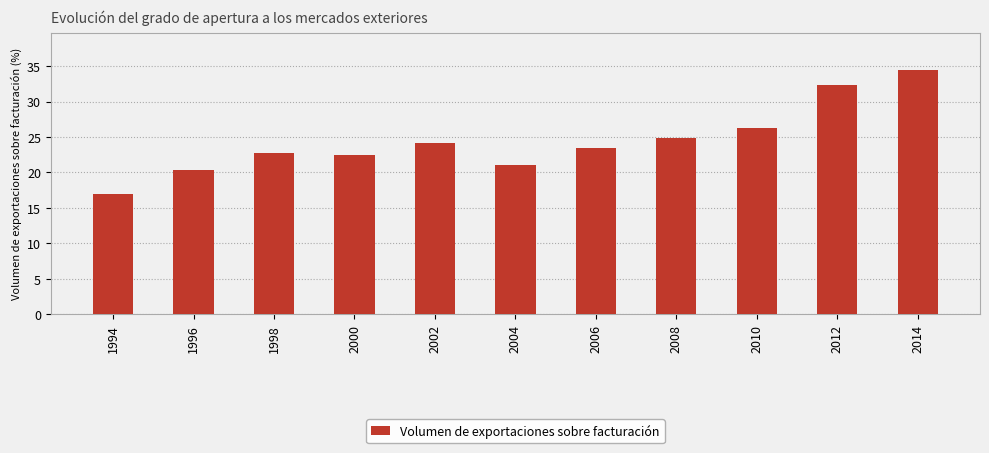

What is the value of the 7th bar from the left?

23.5